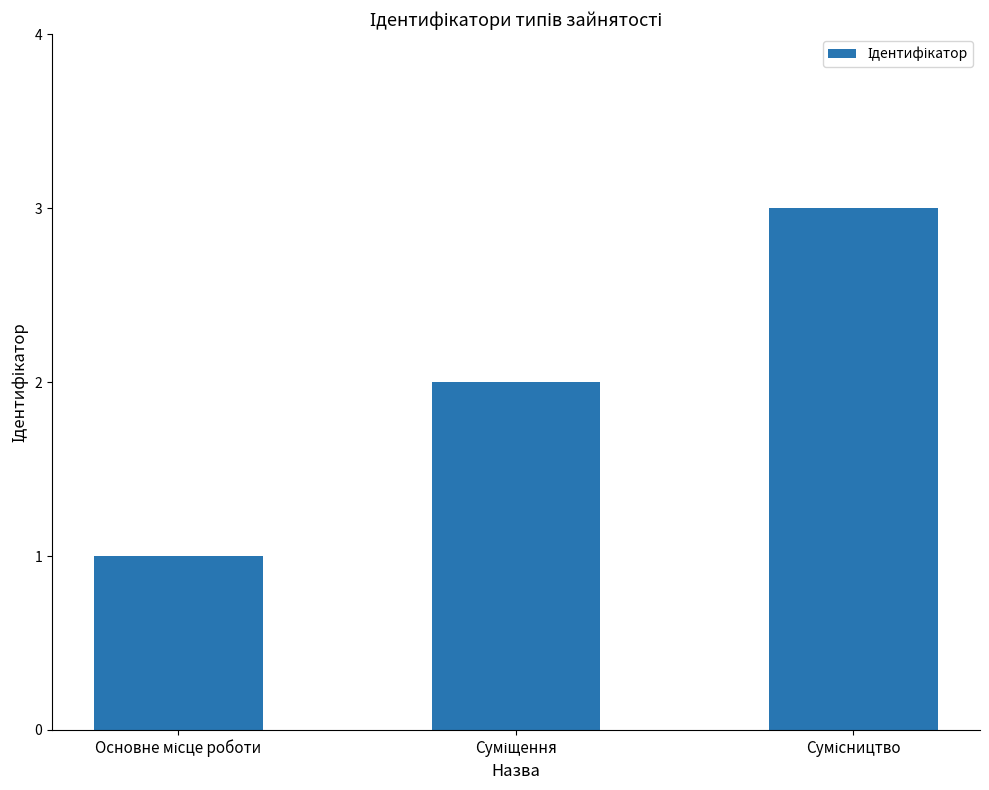

What is the maximum value shown in the chart?

3